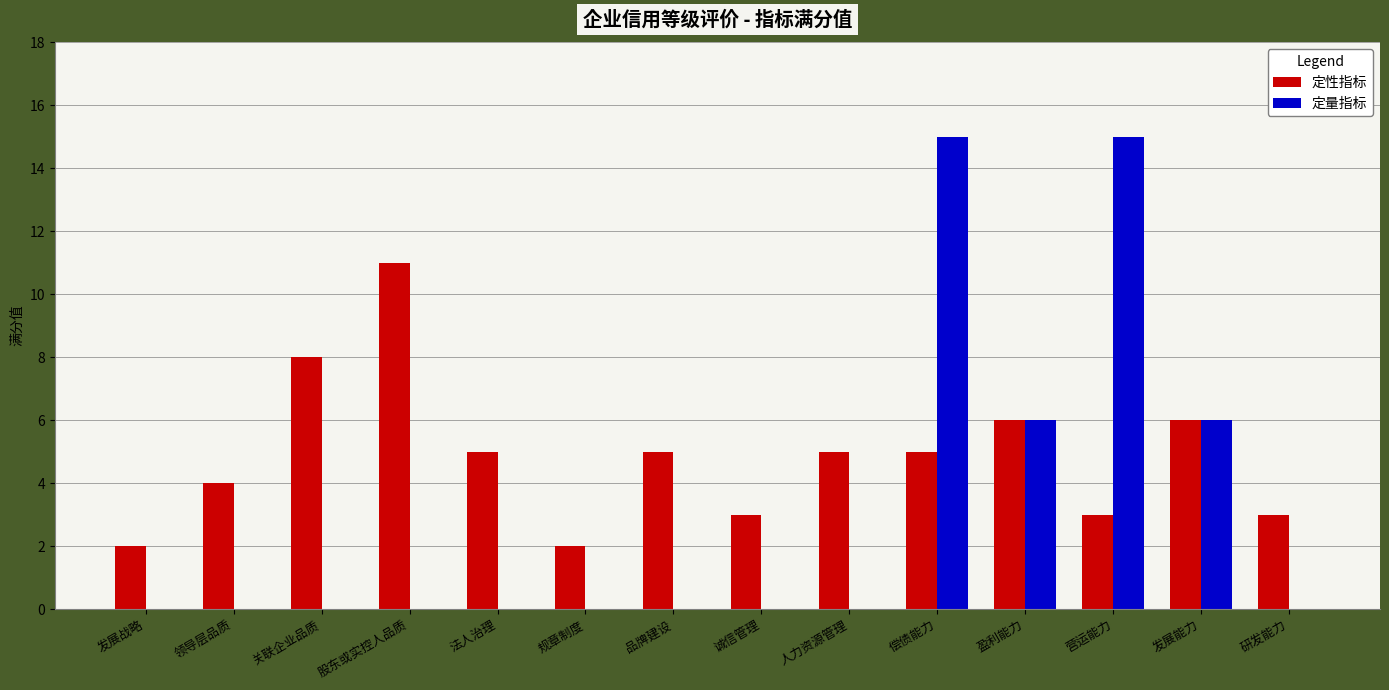

What are all the series names shown in the legend?

定性指标, 定量指标